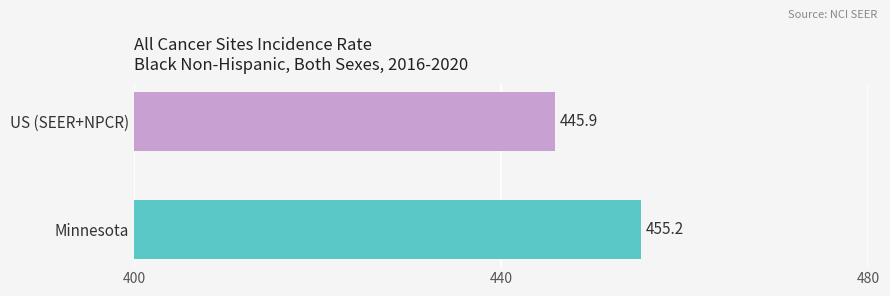

Reading top to bottom, extract all data points from this chart.

445.9	455.2